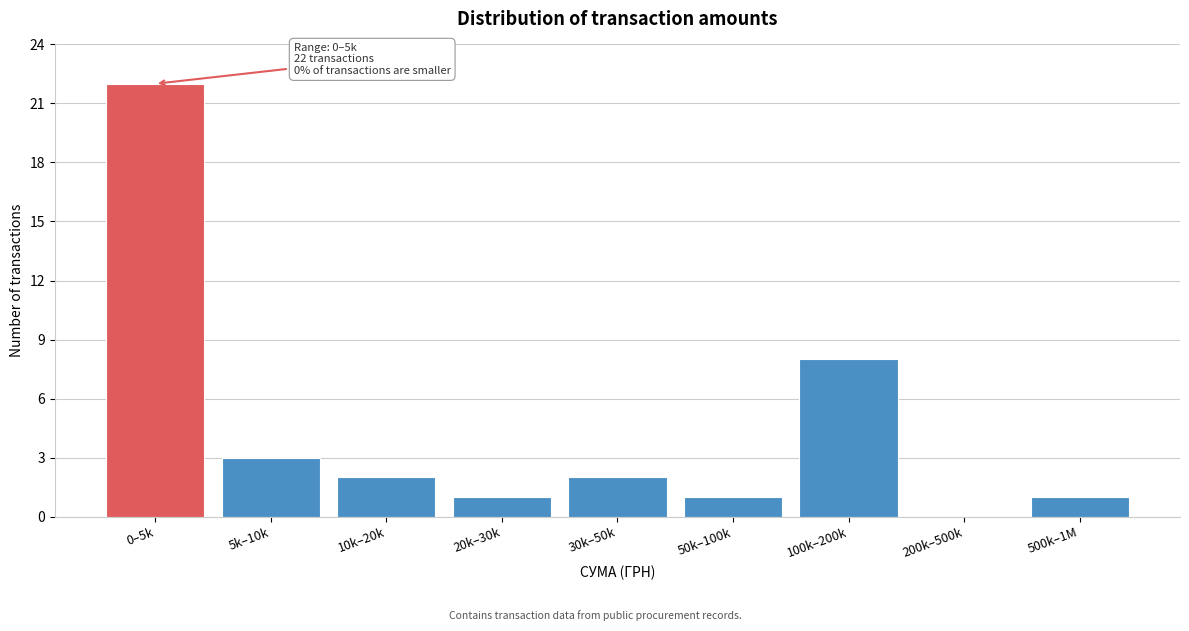

Reading left to right, list all the values displayed in this chart.

0–5k=22	5k–10k=3	10k–20k=2	20k–30k=1	30k–50k=2	50k–100k=1	100k–200k=8	200k–500k=0	500k–1M=1